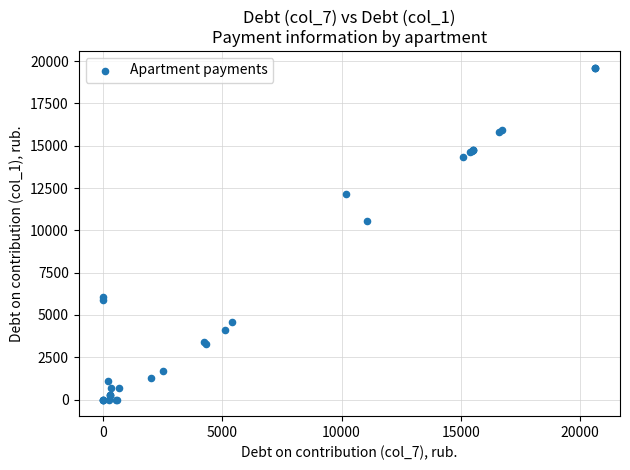

What Y value in the scatter plot is closest to 9810?

10524.8